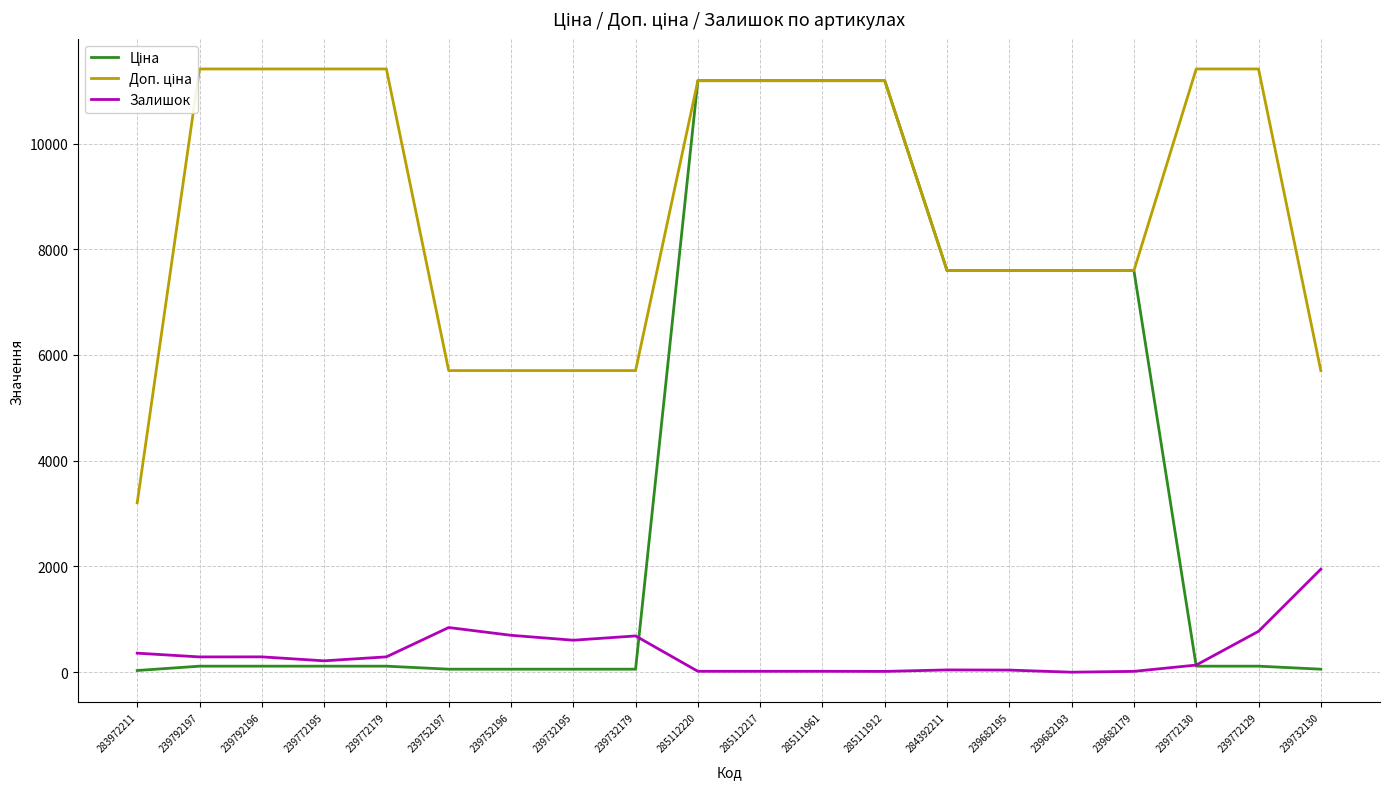

At which category does the chart reach its peak across all series?

239792197